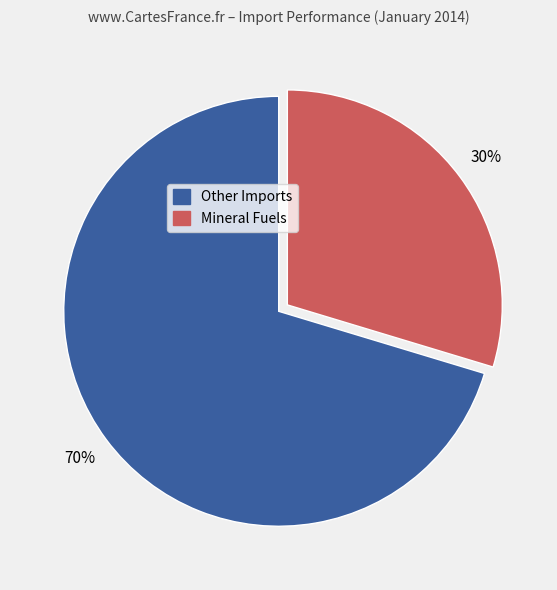

True or false: Mineral Fuels accounts for 16% of the total.

False